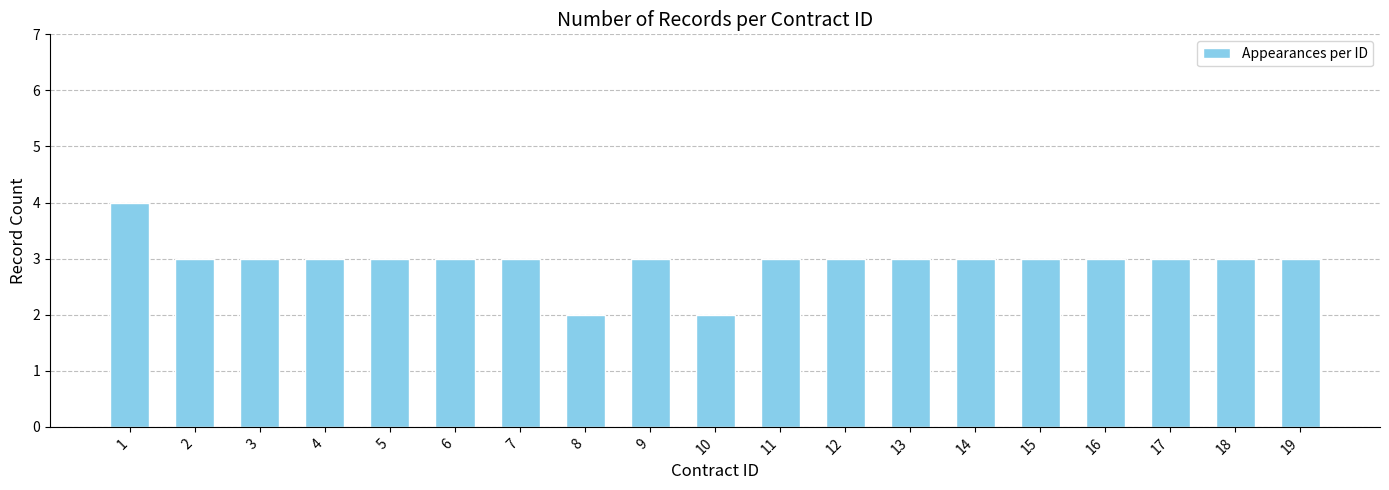

What is the ratio of the value at 5 to the value at 9?

1.0